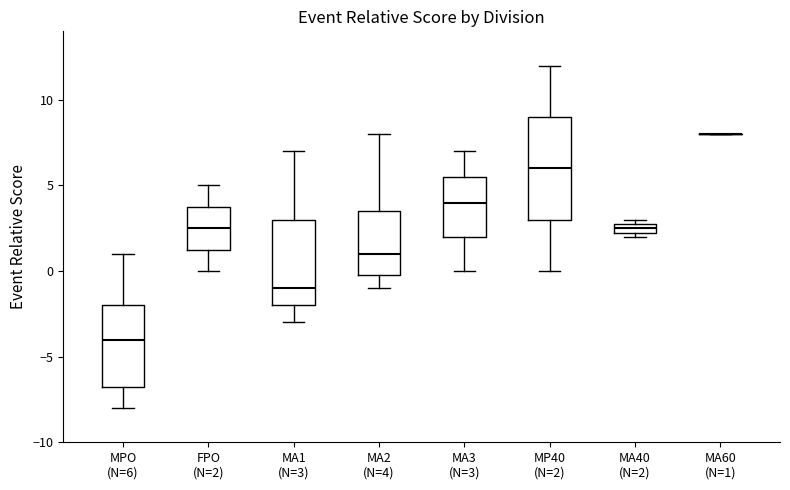

Where is the lower edge of the box for MA40 (N=2) on the y-axis? The values are not printed on the chart, so give them approximately, as read against the axis.

2.5